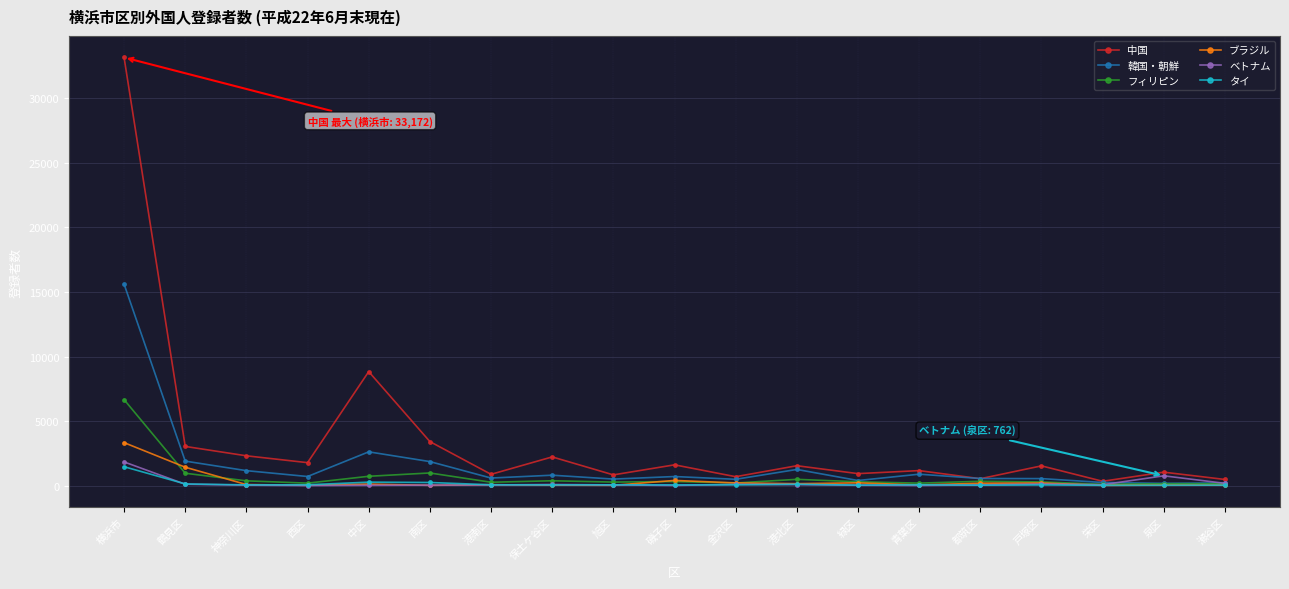

Between 鶴見区 and 南区, which series saw the biggest shift?

ブラジル